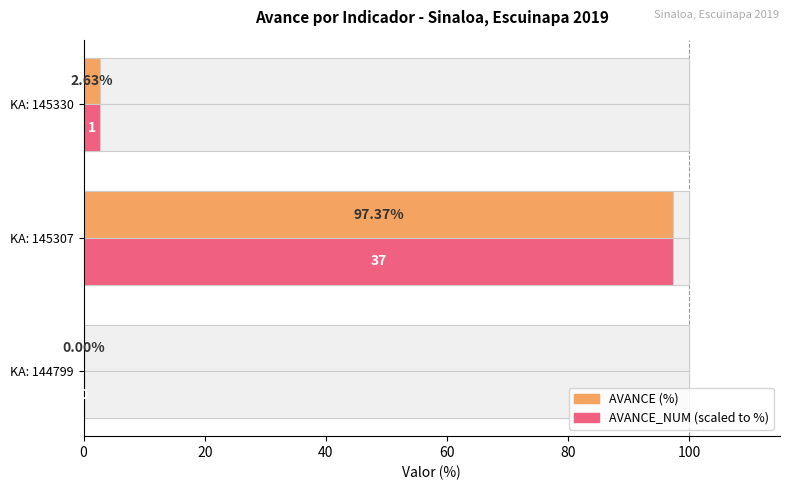

Between KA: 145307 and KA: 145330, which series saw the biggest shift?

AVANCE_NUM (scaled)